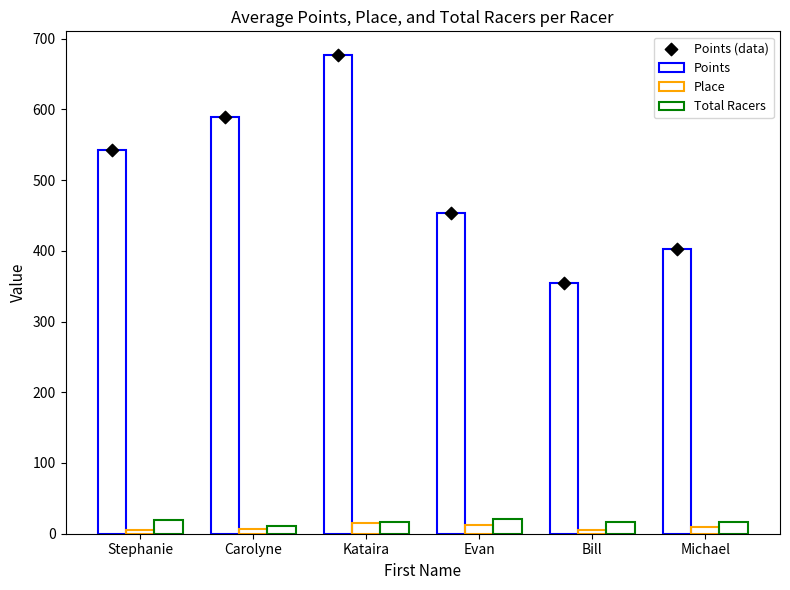

At how many categories does at least one series exceed 44?

6